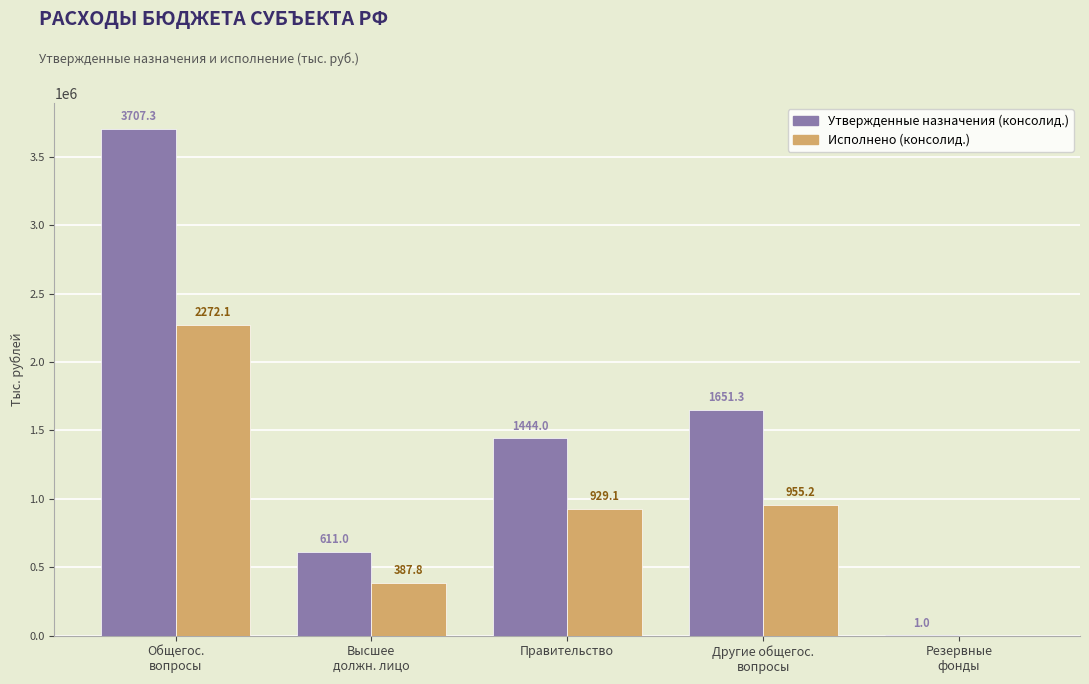

What are all the series names shown in the legend?

Утвержденные назначения (консолид.), Исполнено (консолид.)